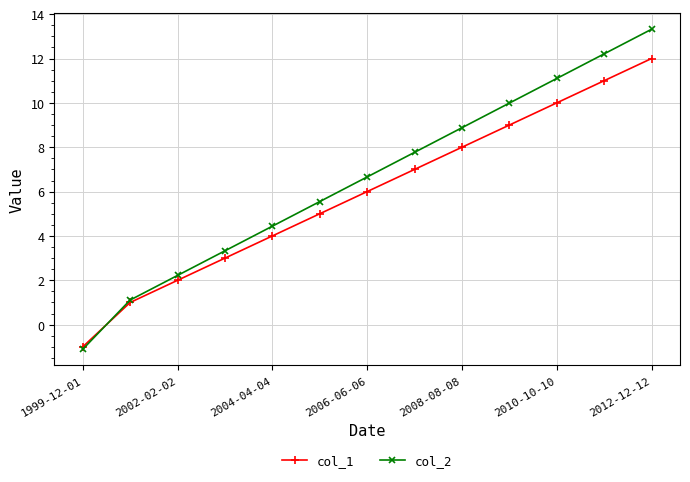

True or false: col_1 has more than 1 interior local peaks.

False